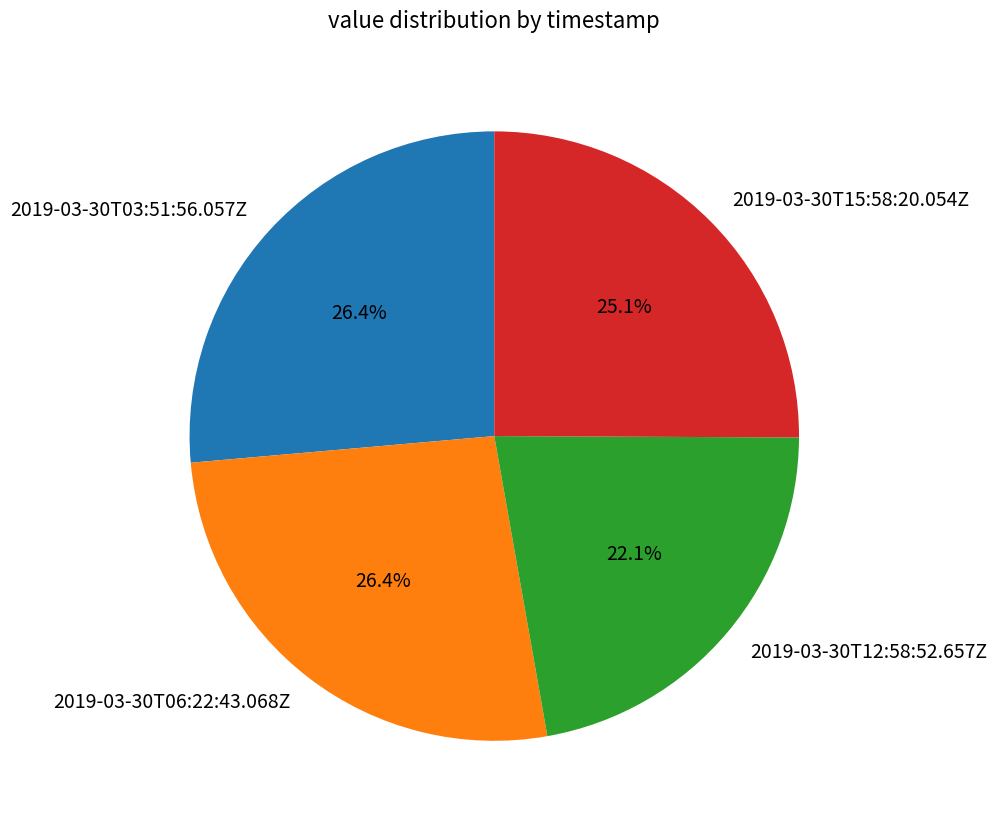

Between 2019-03-30T12:58:52.657Z and 2019-03-30T15:58:20.054Z, which is larger?

2019-03-30T15:58:20.054Z